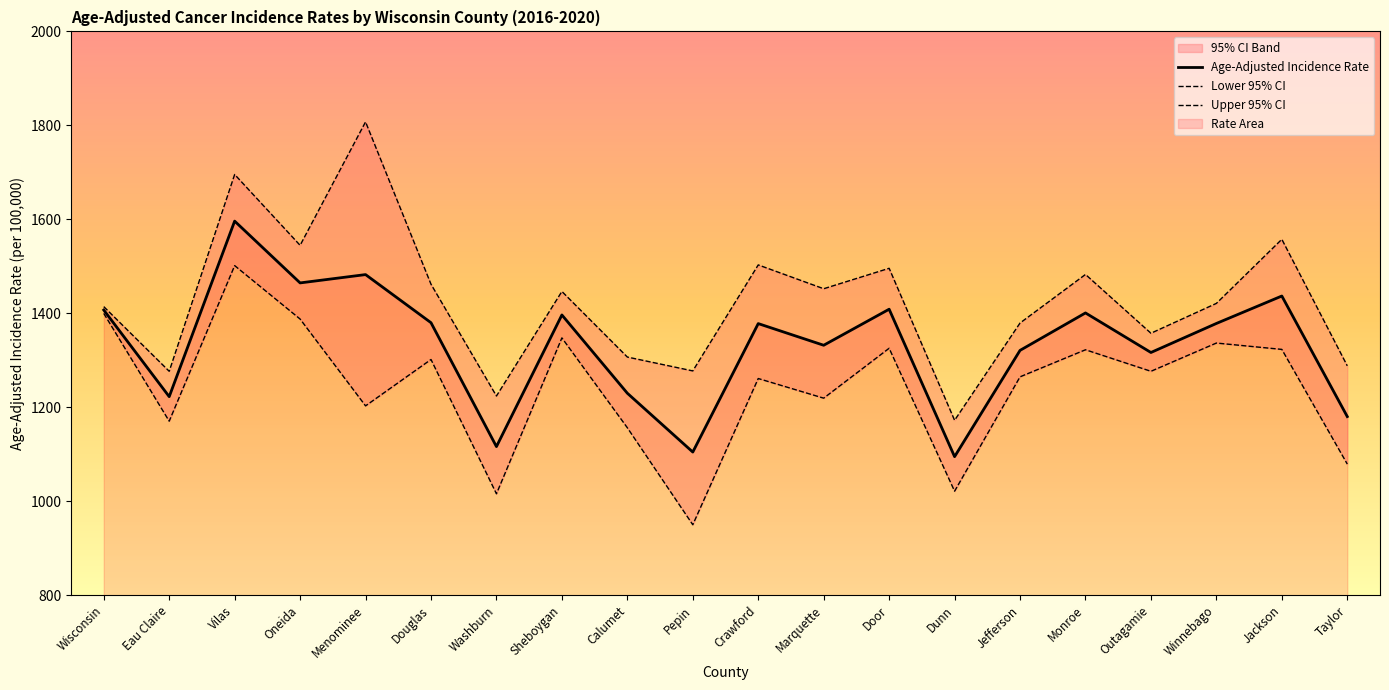

Does the chart display data point markers on the line(s)?

No